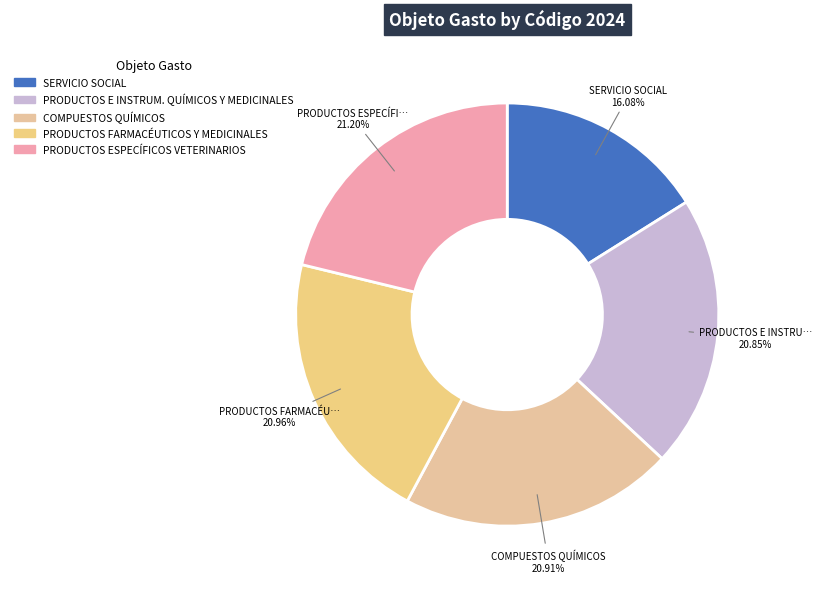

Count the number of slices in the pie.

5